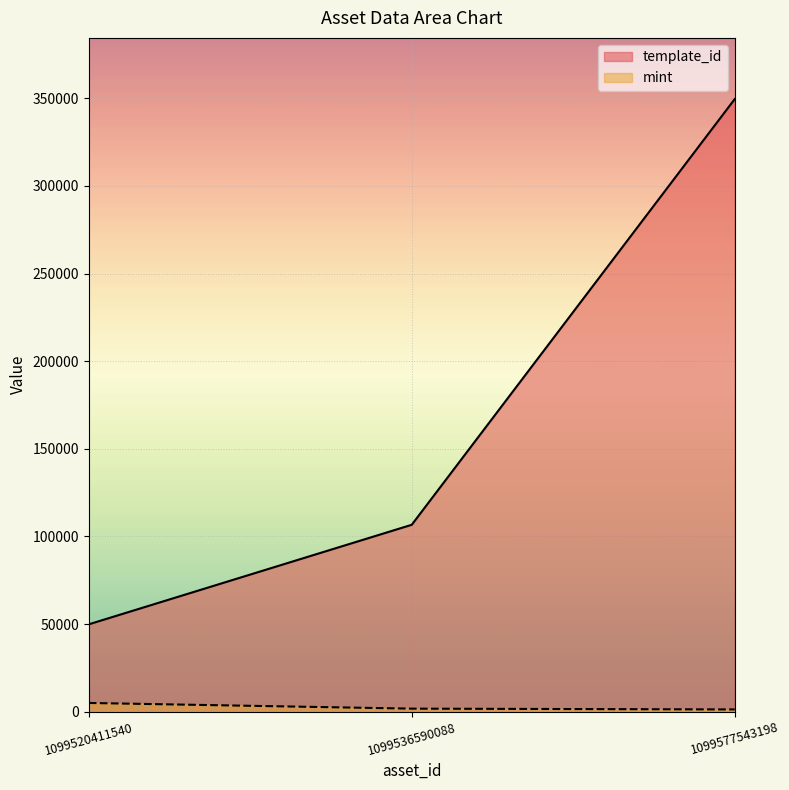

Is it true that template_id equals 349523 at 1099577543198?

True